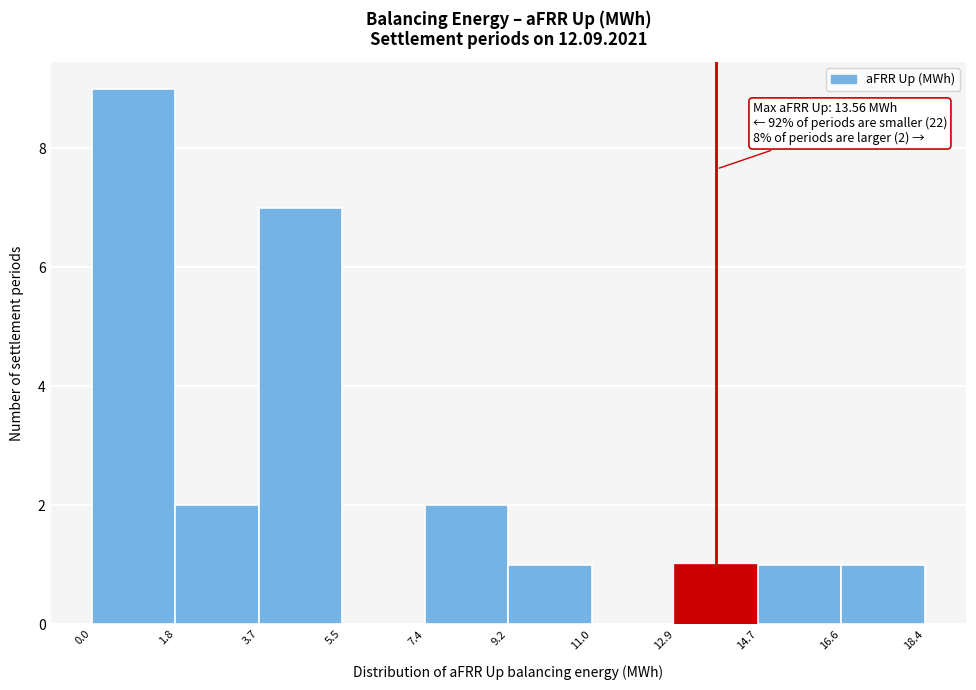

Over which range of the x-axis is the bar tallest?

0.0 to 1.8